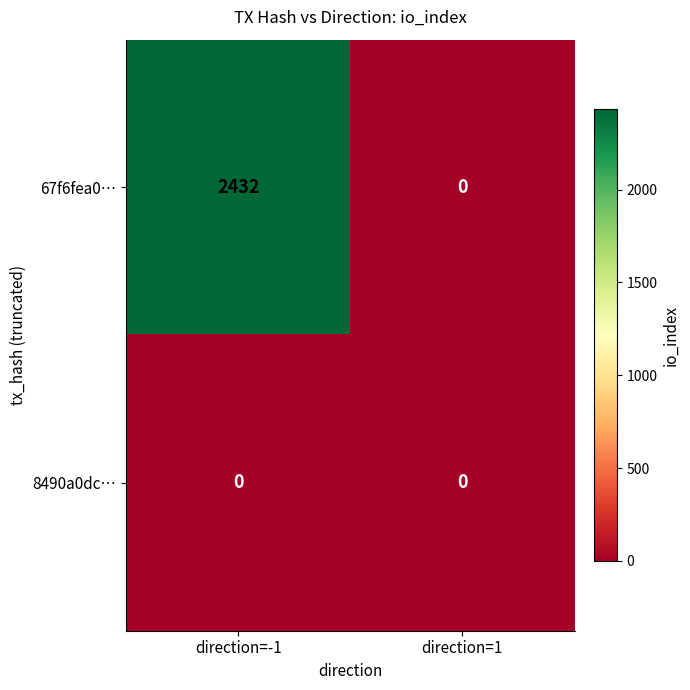

List the series in order of their overall mean, highest first.

67f6fea0…, 8490a0dc…